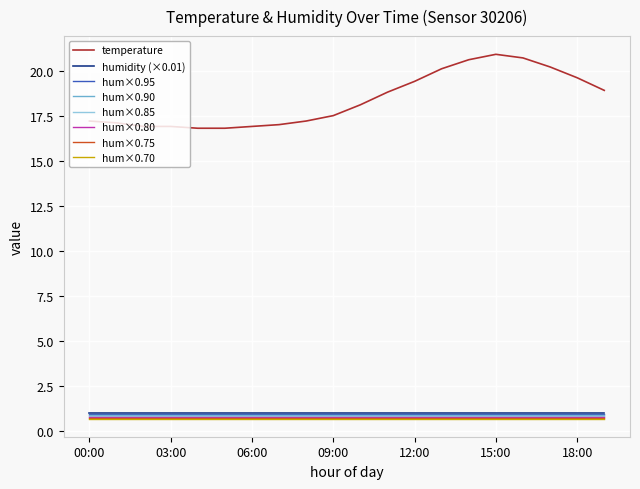

True or false: hum×0.75 and humidity (×0.01) cross at least once.

False